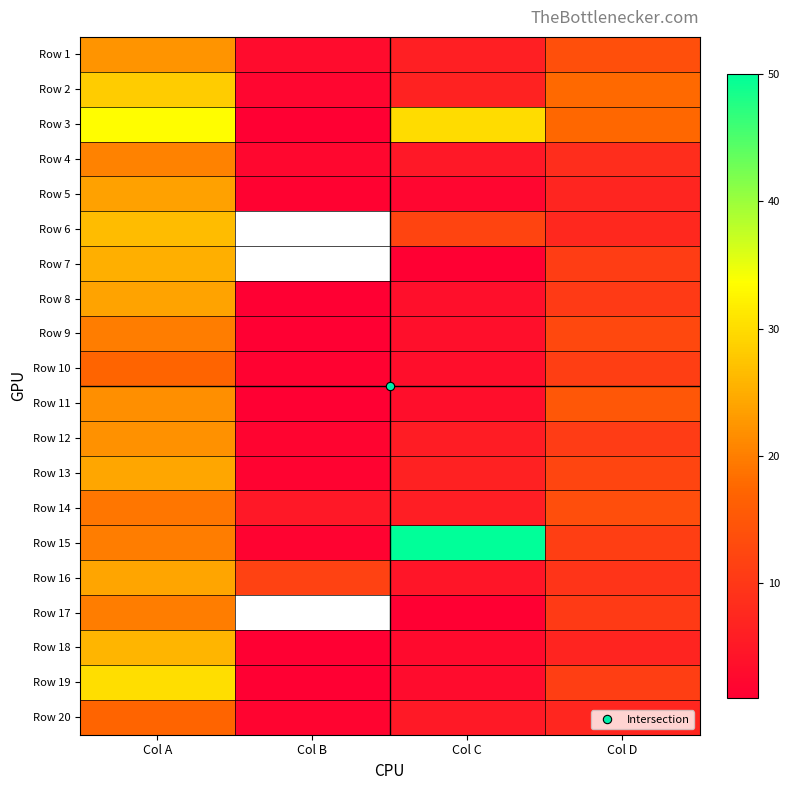

At which category is the sum across all series the highest?

Col A